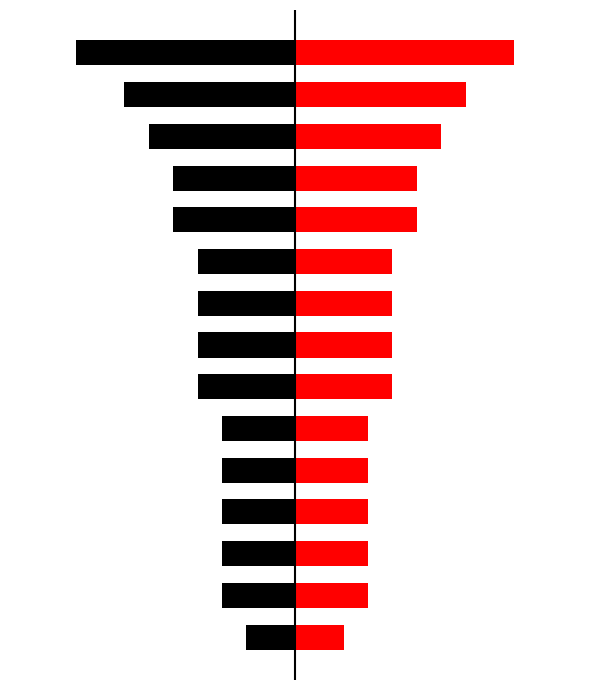

True or false: Red has a value of 3 at 1.

True